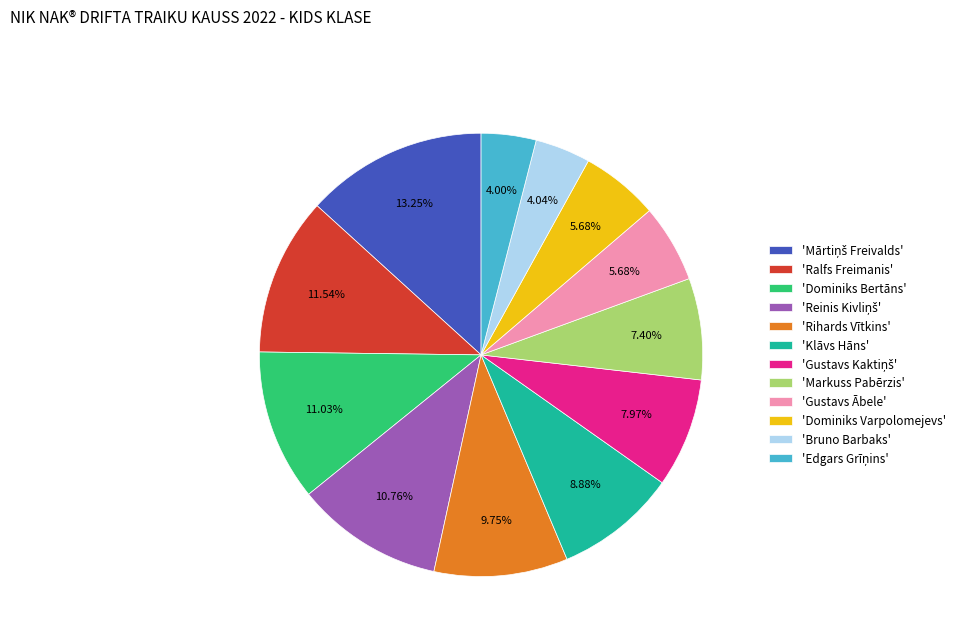

Is the sum of 'Klāvs Hāns' and 'Markuss Pabērzis' greater than half?

No